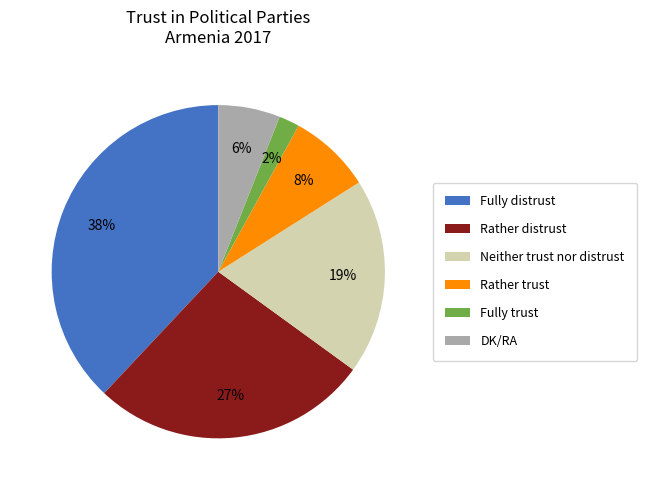

To the nearest percent, what is the average slice percentage?

17%